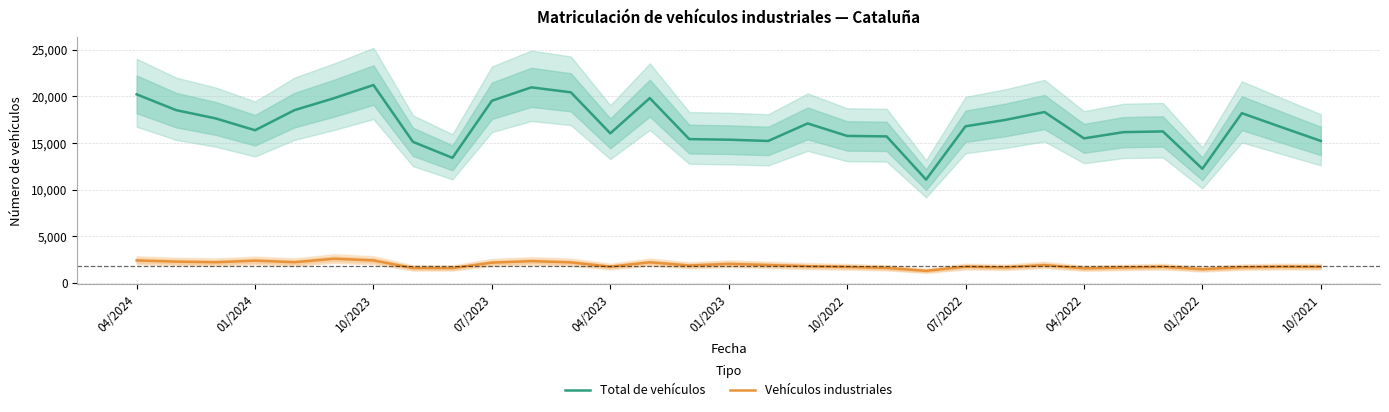

True or false: Vehículos industriales and Total de vehículos cross at least once.

False